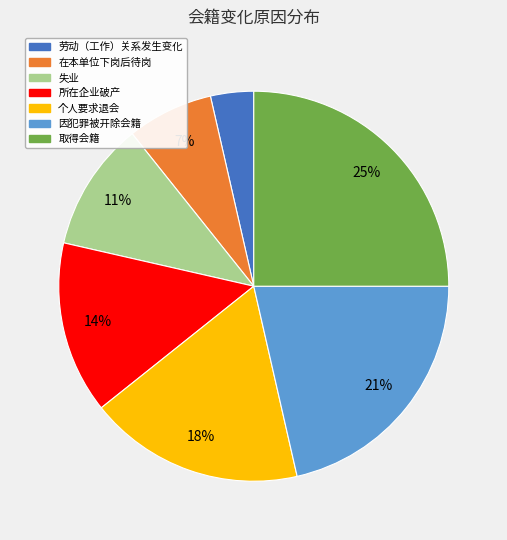

To the nearest percent, what is the difference between the 个人要求退会 and 失业 slice percentages?

7%